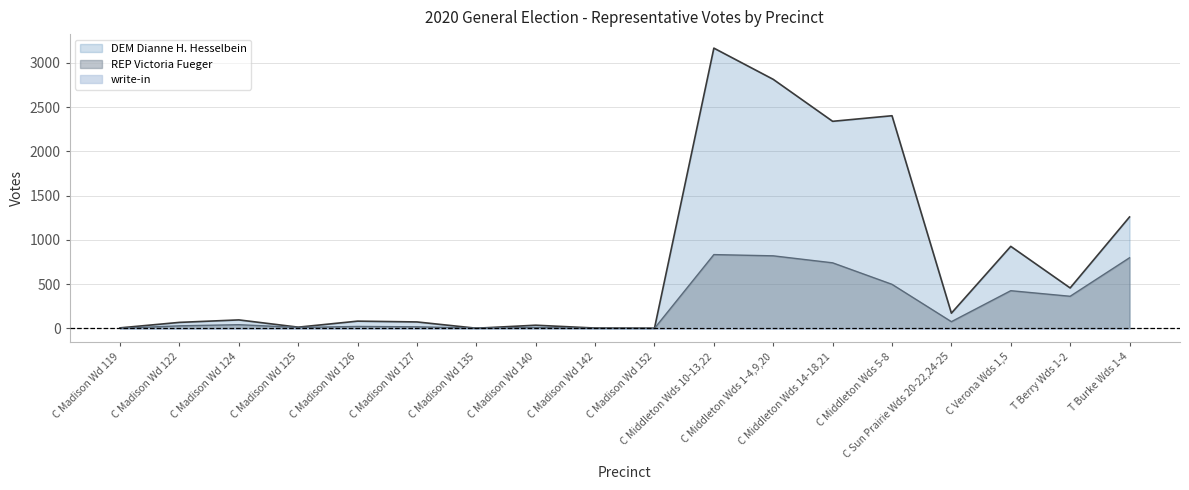

Does the chart have visible grid lines?

Yes